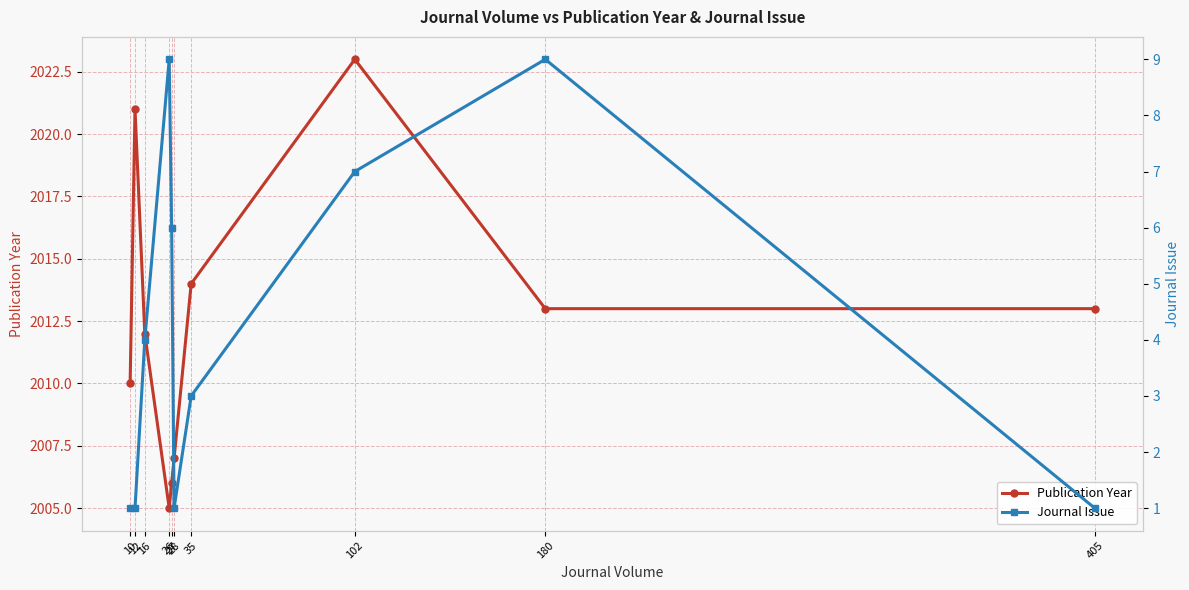

Does the chart display data point markers on the line(s)?

Yes